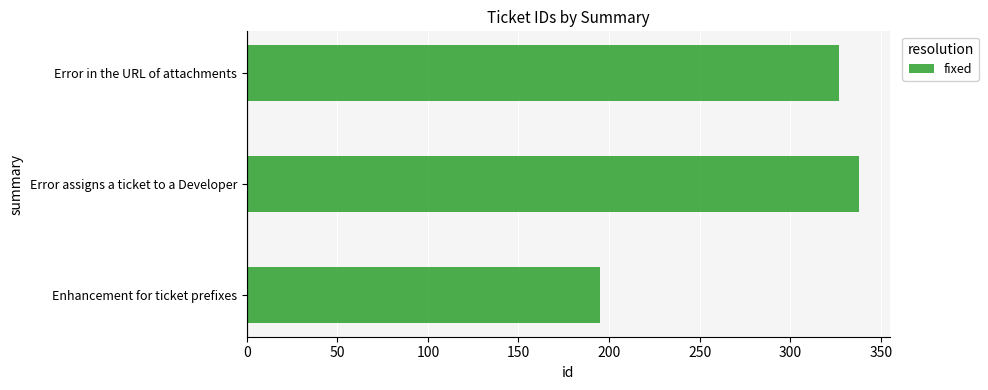

Rank the categories by value from lowest to highest.

Enhancement for ticket prefixes, Error in the URL of attachments, Error assigns a ticket to a Developer